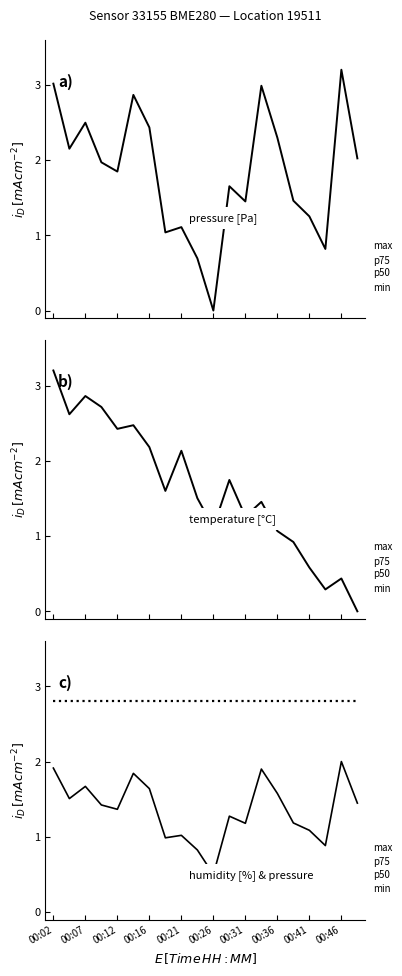

Which series has the widest spread of values?

pressure